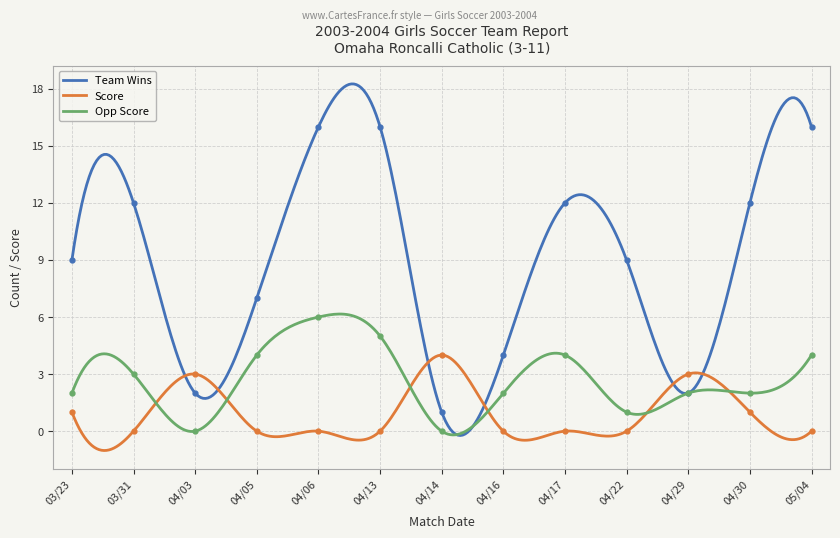

True or false: Score has more than 1 interior local peaks.

True